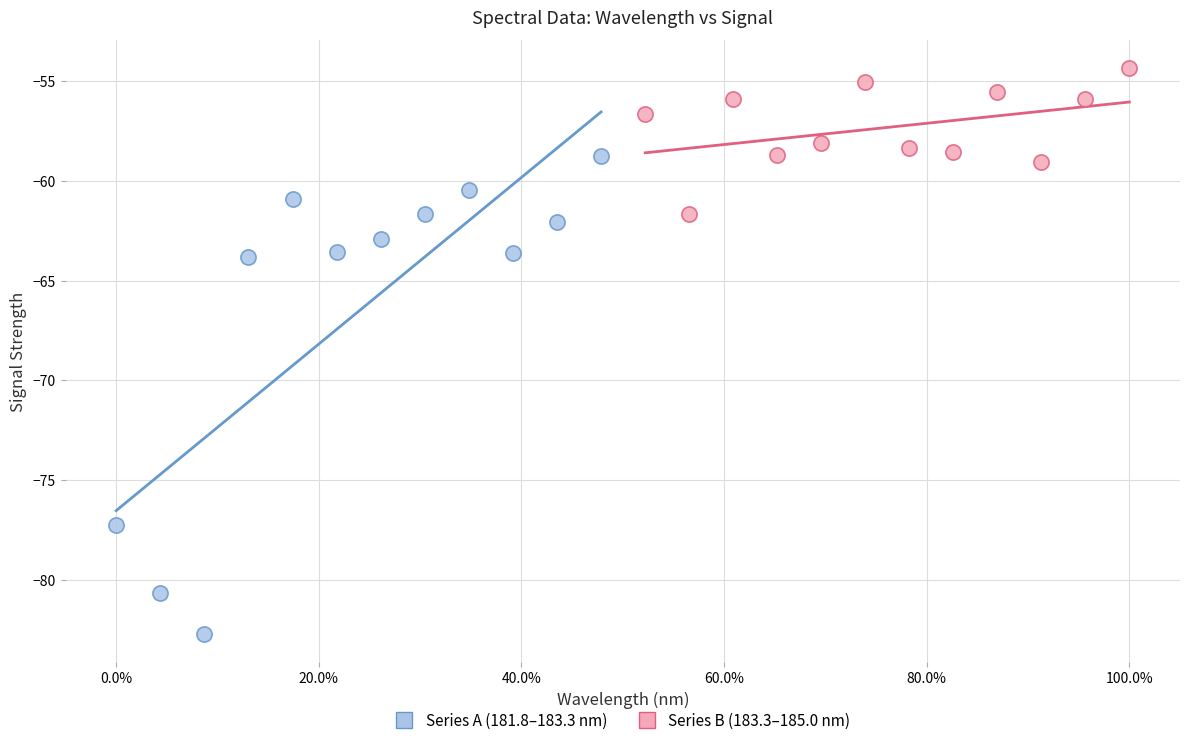

Which series contains the lowest Y value?

Series A (181.8–183.3 nm)